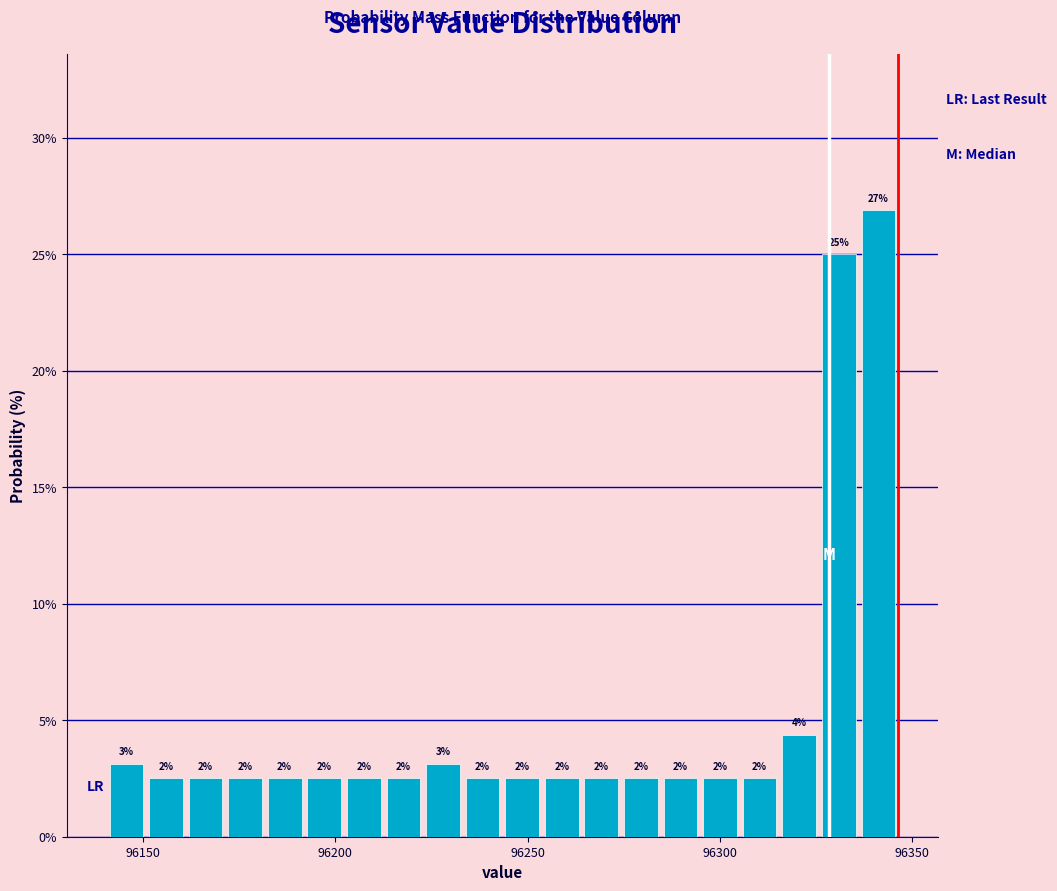

Around what value on the x-axis is the tallest bar? Give the approximate position of its centre, as read against the axis.

96340